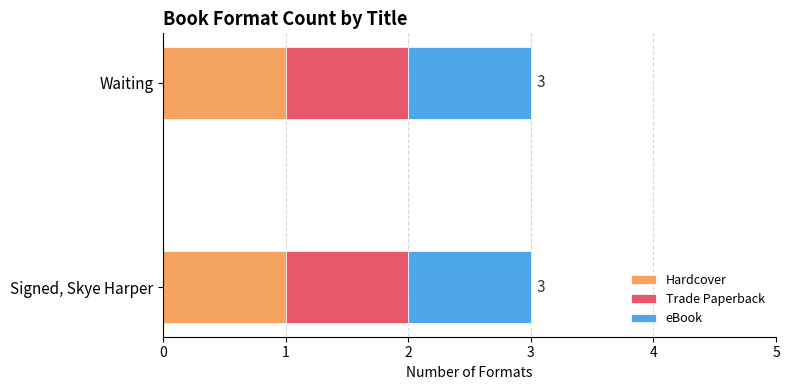

What is the label of the 1st bar from the right?

Waiting